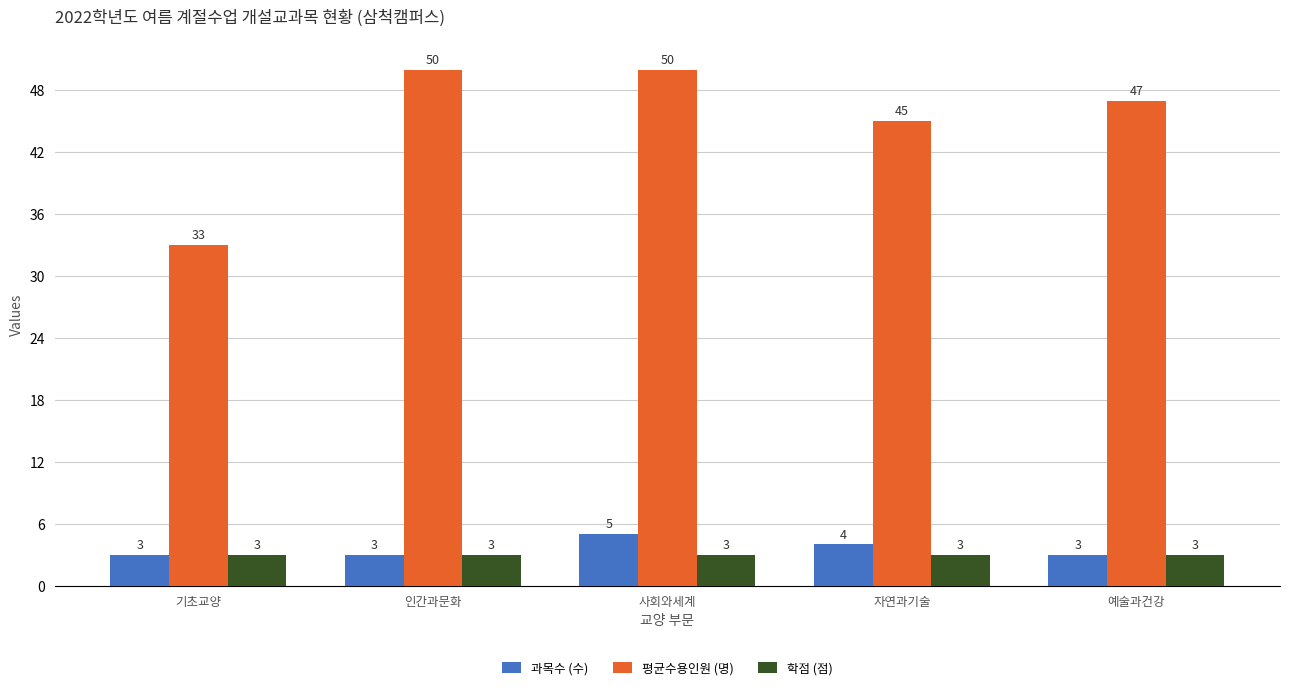

What is the average value of the 과목수 (수) series?

4